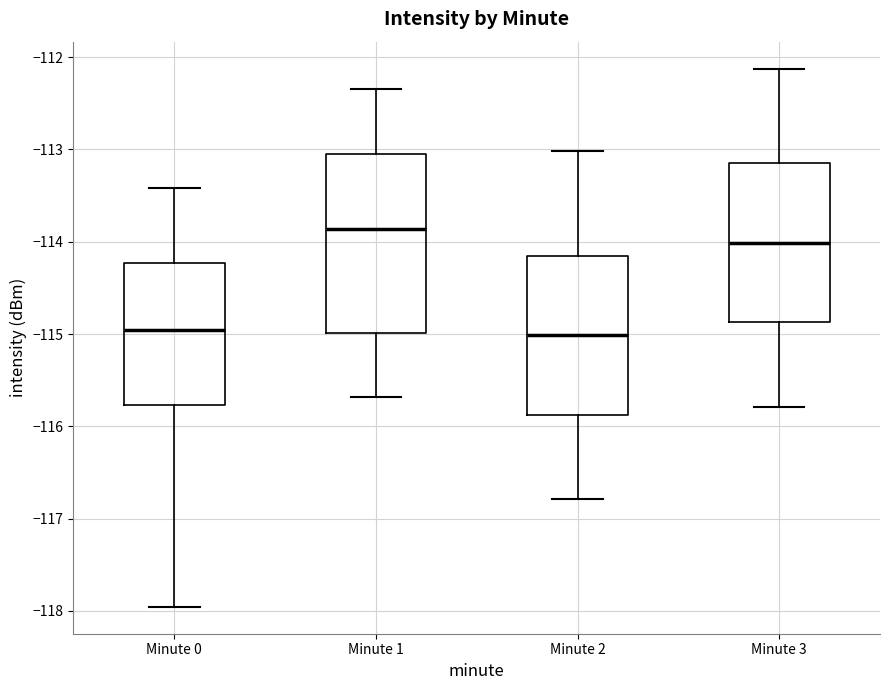

Reading left to right, read every box against the y-axis: the position of its median line, the range the box covers, and the ends of its whiskers. The values are not printed on the chart, so give them approximately, as read against the axis.

Minute 0: median -115.0, box -115.8 to -114.2, whiskers -118.0 to -113.4
Minute 1: median -113.9, box -115.0 to -113.0, whiskers -115.7 to -112.3
Minute 2: median -115.0, box -115.9 to -114.2, whiskers -116.8 to -113.0
Minute 3: median -114.0, box -114.9 to -113.2, whiskers -115.8 to -112.1